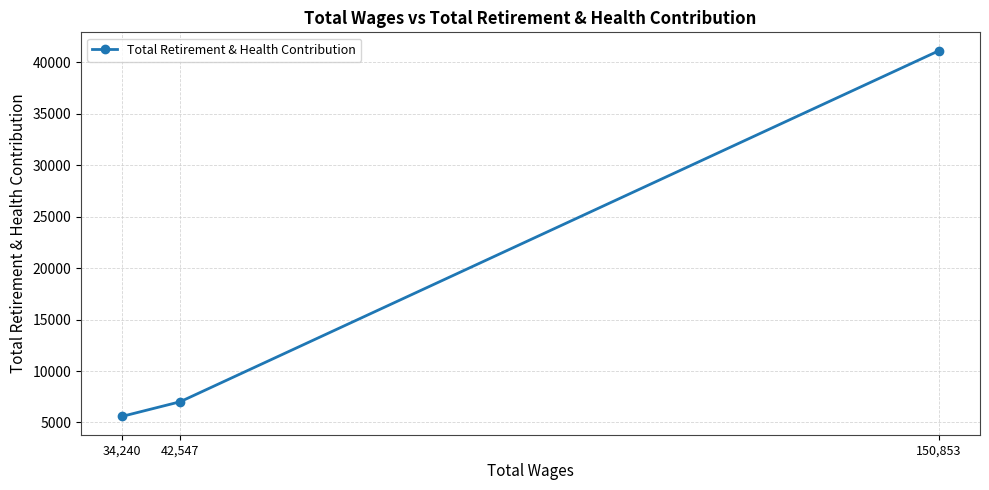

What is the label of the 1st point from the left?

34,240